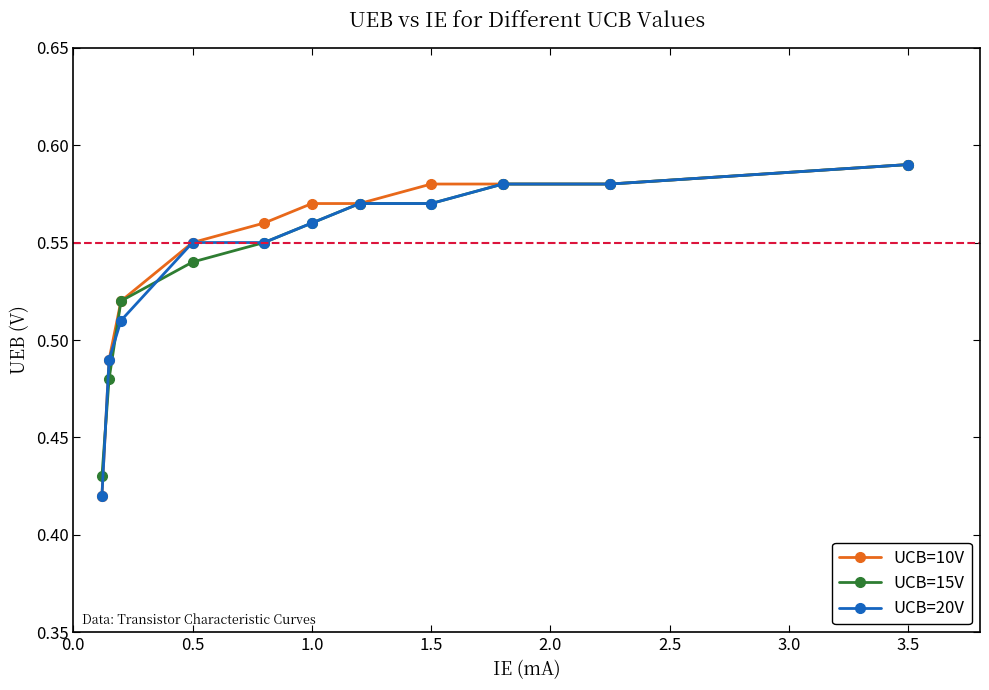

Count the UCB=15V values in the range 0 to 1.

11